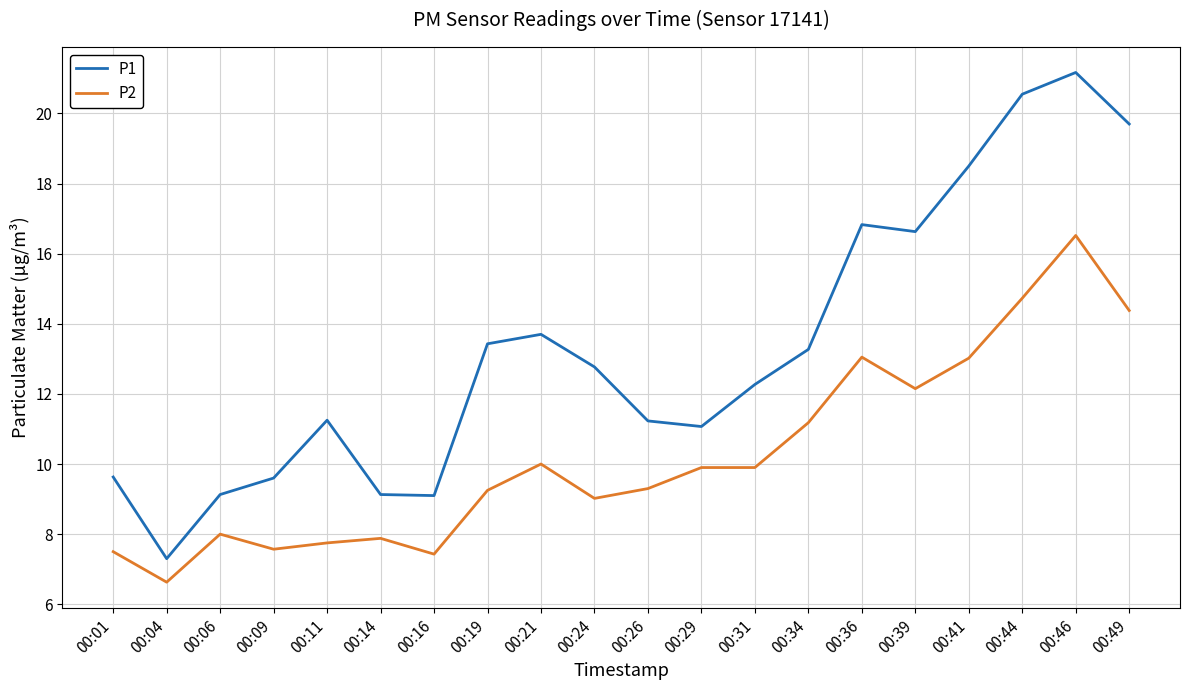

Where does the P1 series first go above 12?

00:19